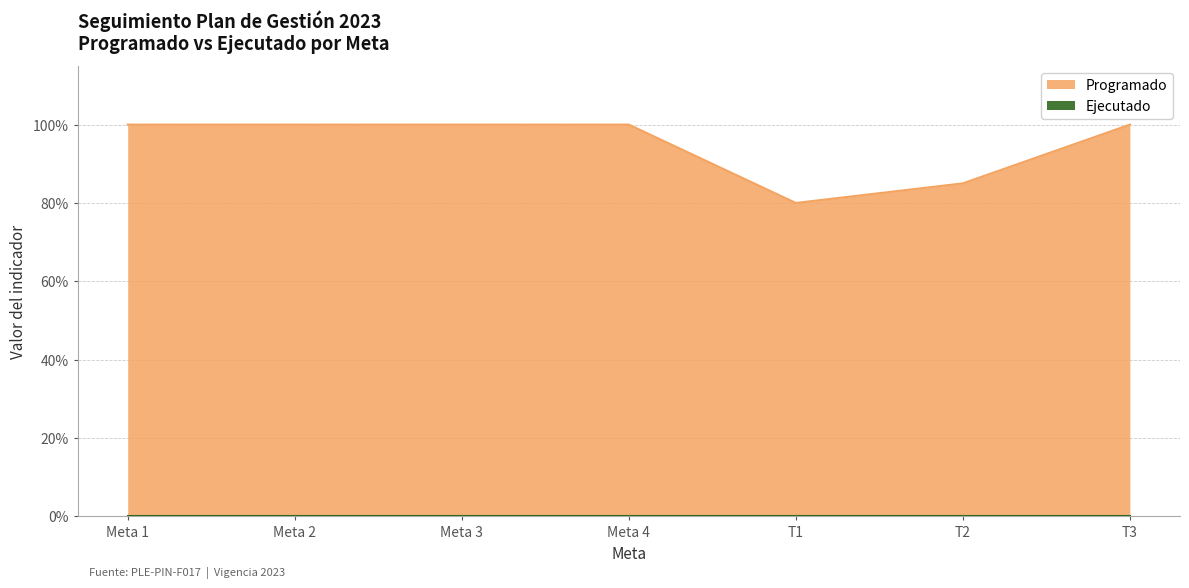

What is the sum of all values?

6.7